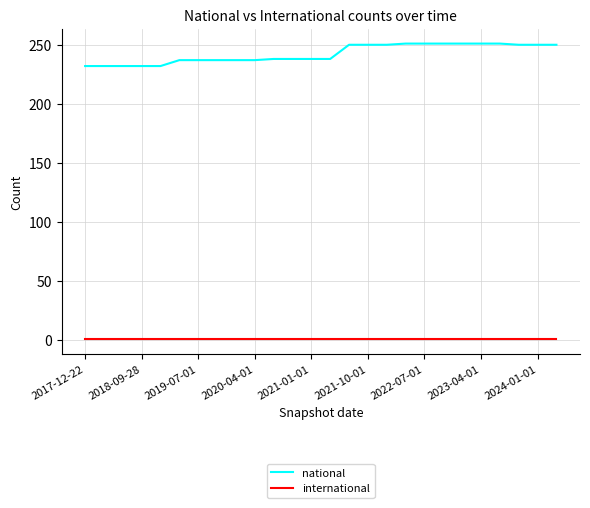

True or false: national and international cross at least once.

False